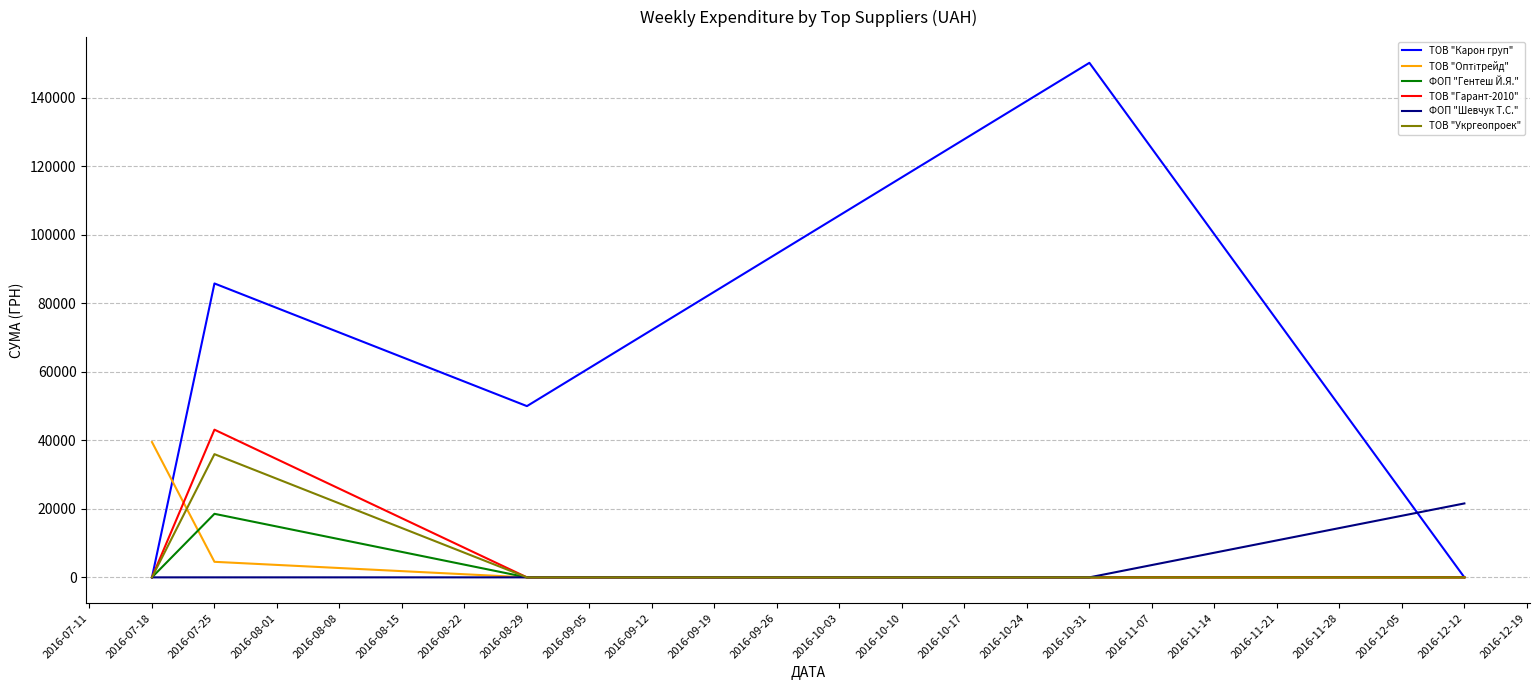

Which category has the highest value in the ТОВ "Гарант-2010" series?

2016-07-25